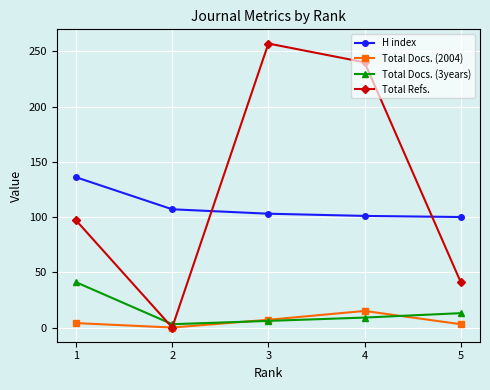

The Total Refs. series shows -159 at 2. True or false?

False